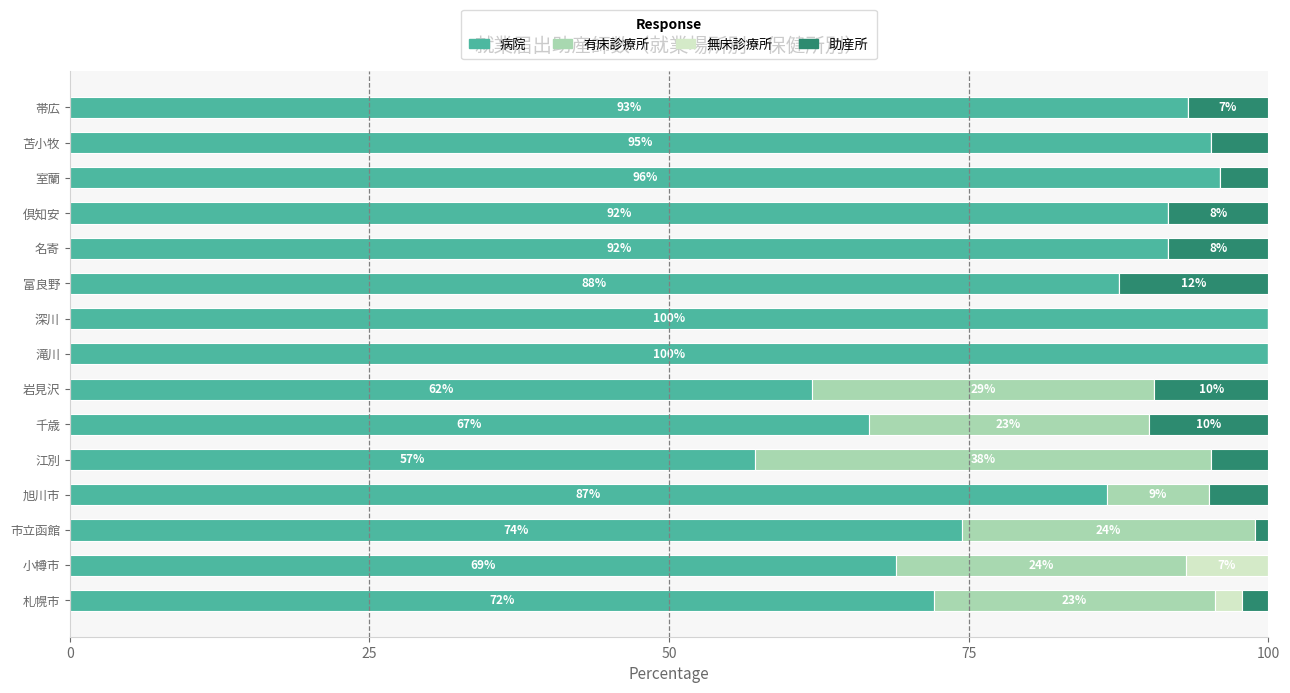

What is the total value across all series at 室蘭?

100.0